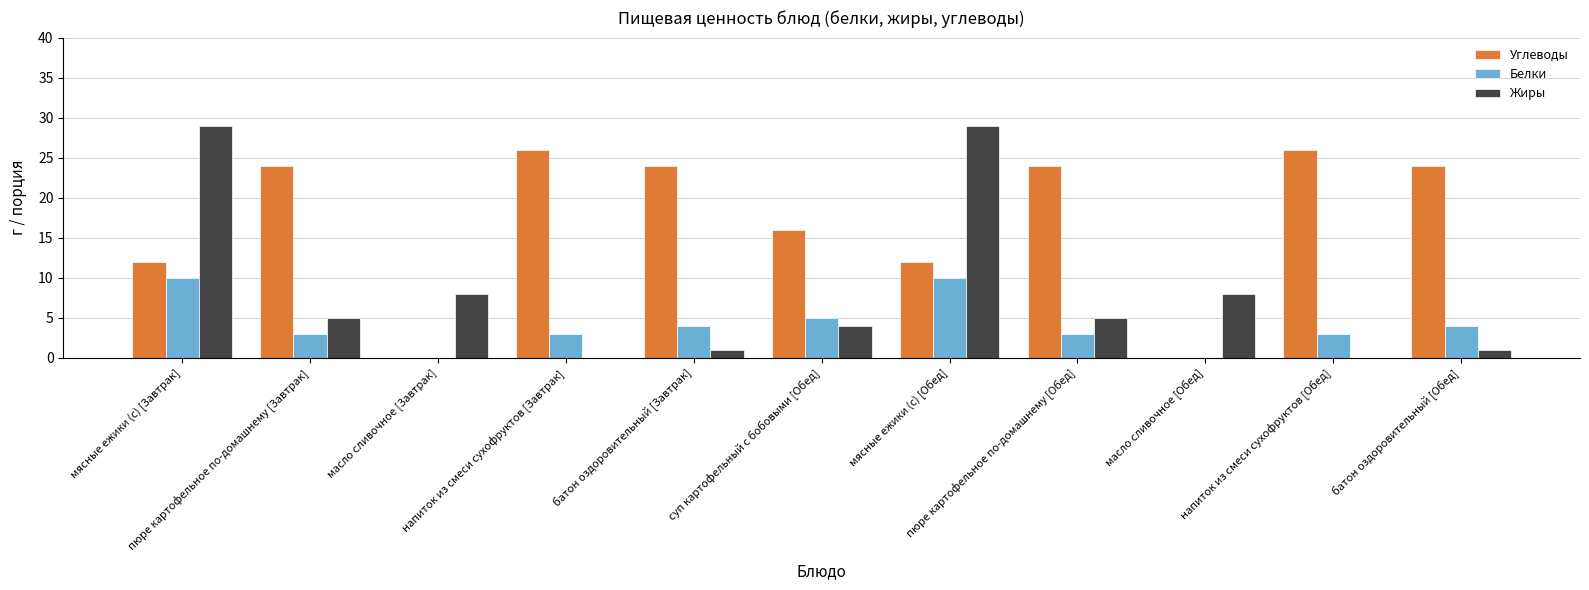

What is the greatest value displayed?

29